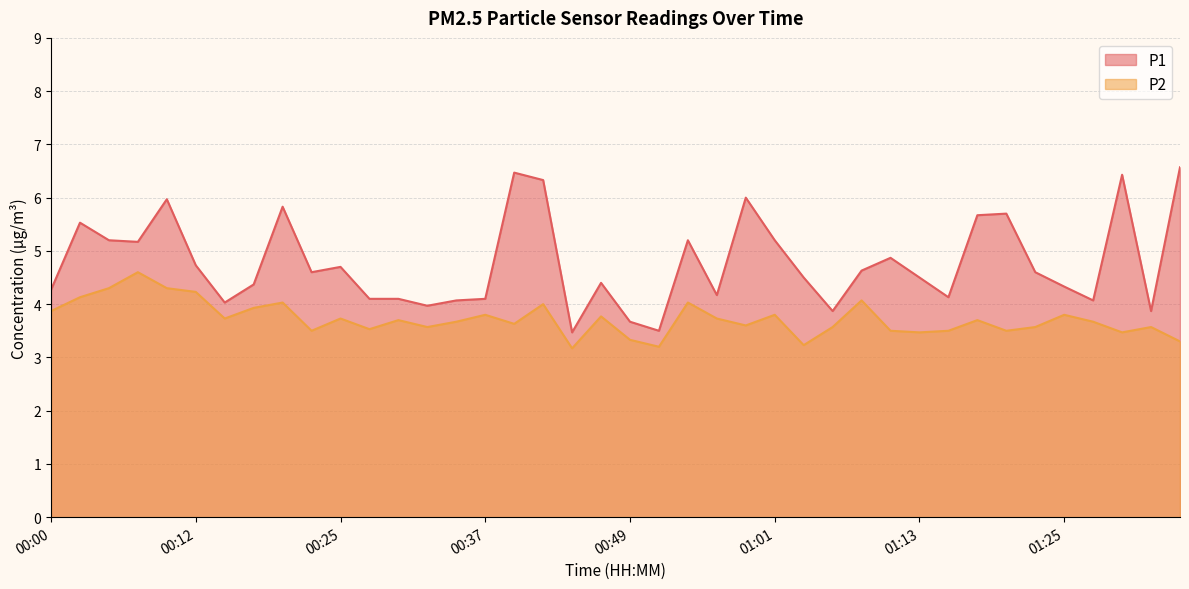

Which series has the widest spread of values?

P1